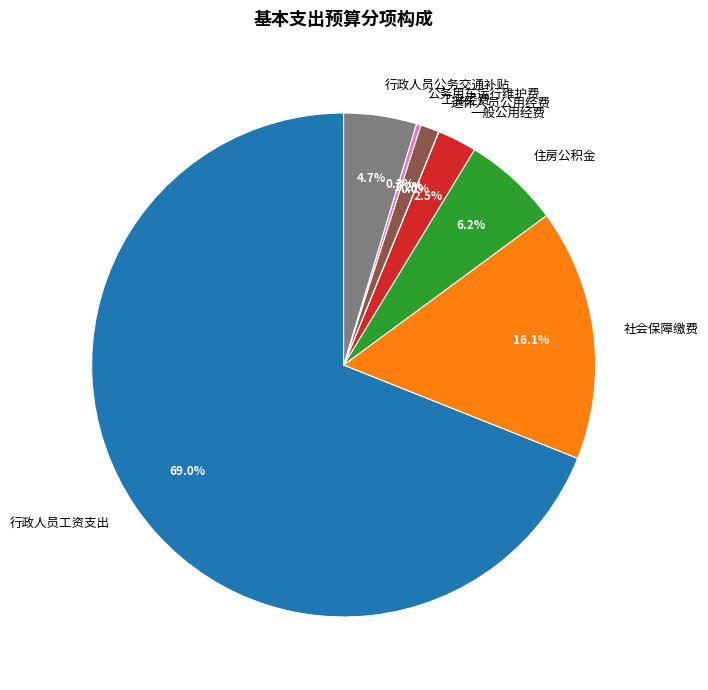

What is the majority slice?

行政人员工资支出